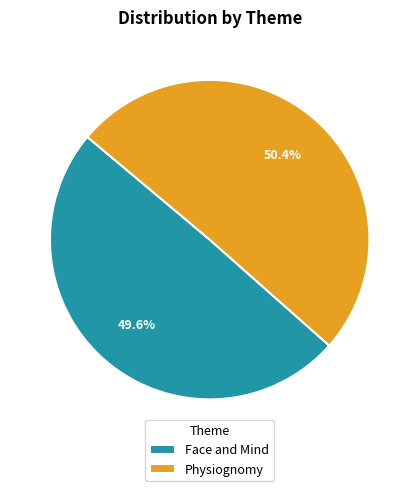

How many slices are in this pie chart?

2